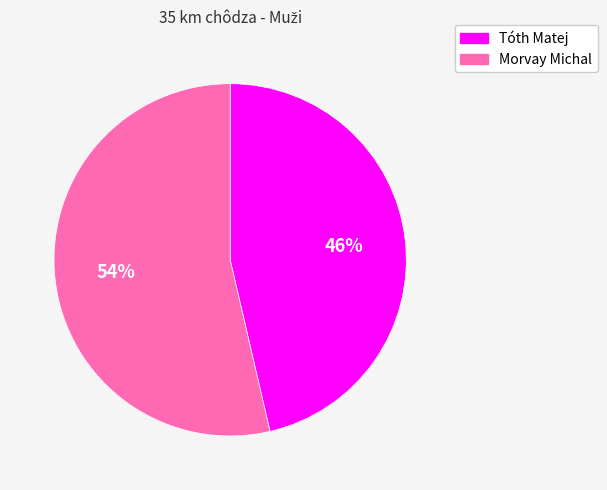

Approximately how many times larger is the value at Tóth Matej compared to Morvay Michal?

0.9